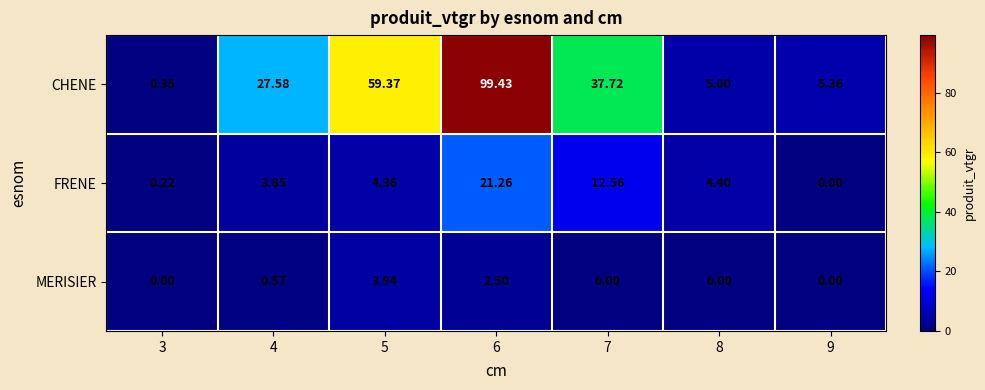

At how many categories does at least one series exceed 84?

1